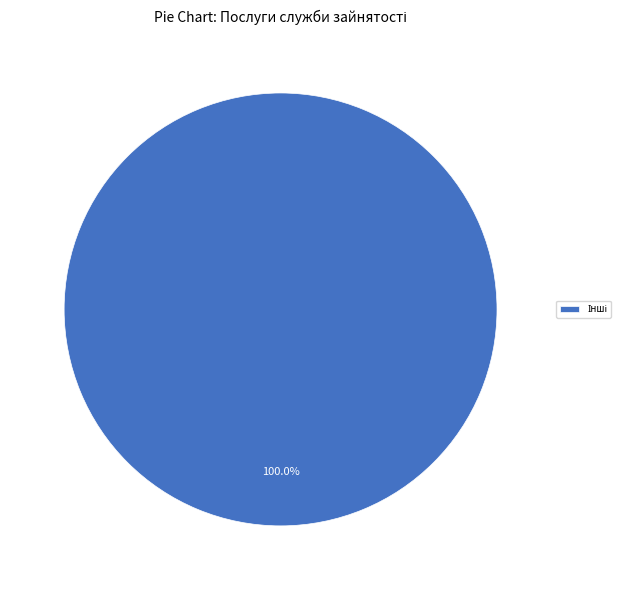

Is there any slice that represents more than half of the pie?

Yes